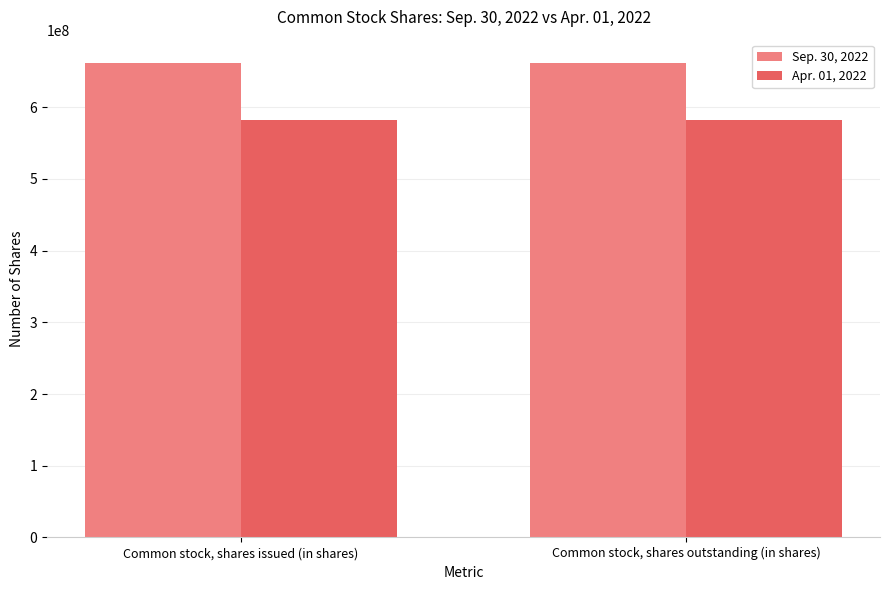

What is the label of the 2nd bar from the left?

Common stock, shares outstanding (in shares)